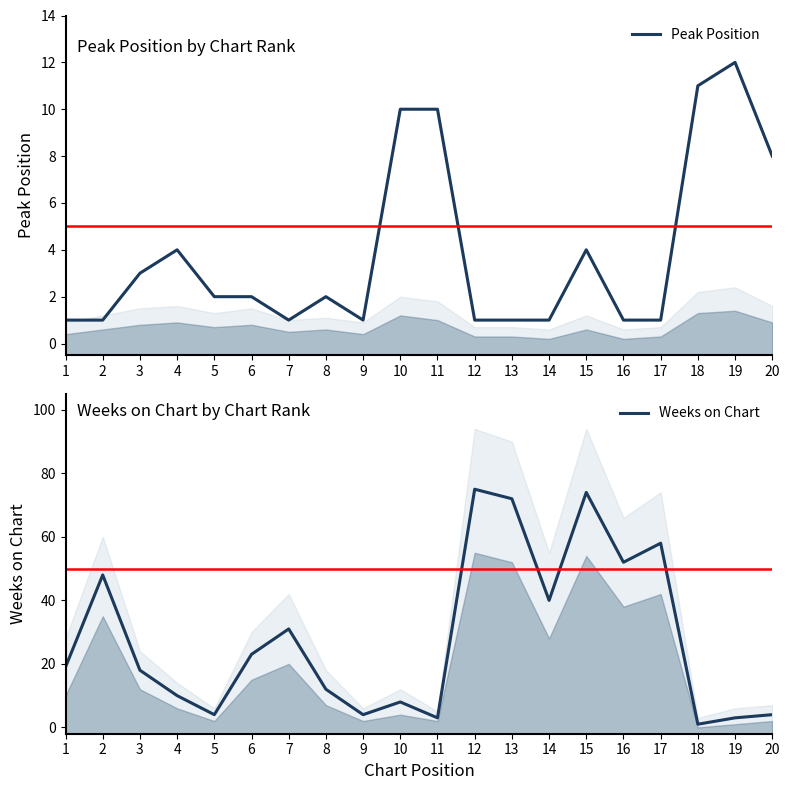

Where is Peak Position nearest to the value 6?

4